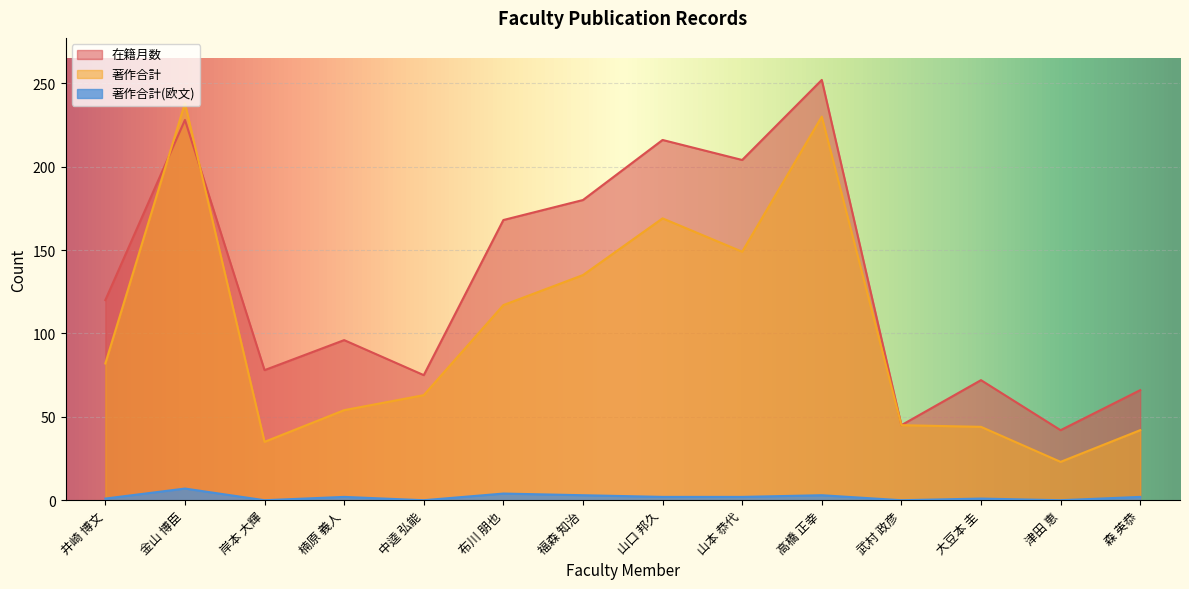

At which label does 著作合計 reach its peak?

金山 博臣